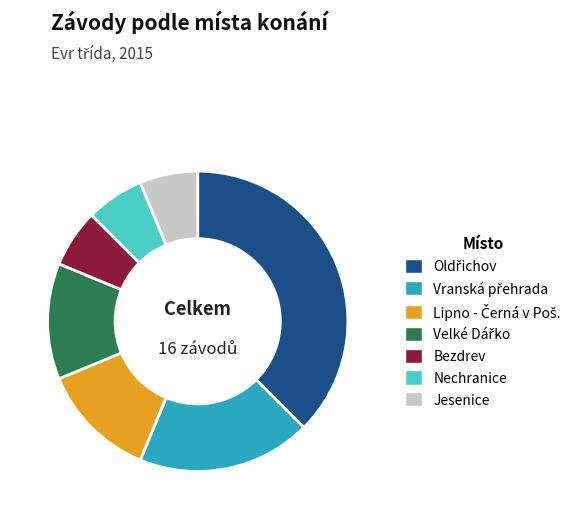

How many segments does this pie chart have?

7